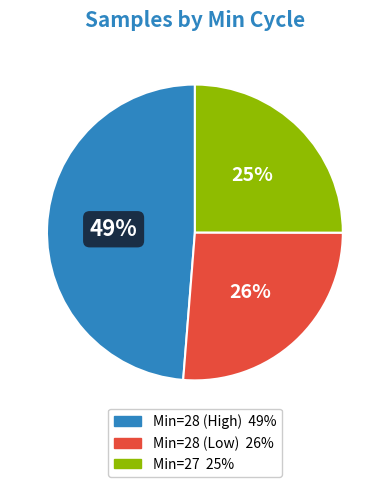

Does any single category account for the majority?

No